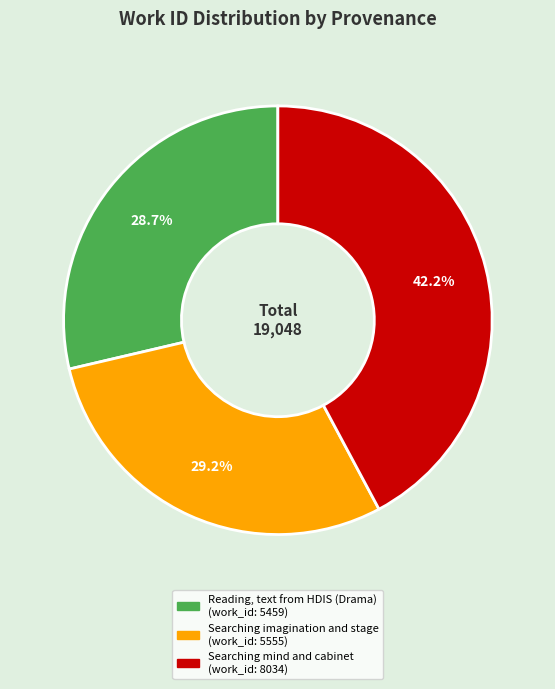

How many segments does this pie chart have?

3